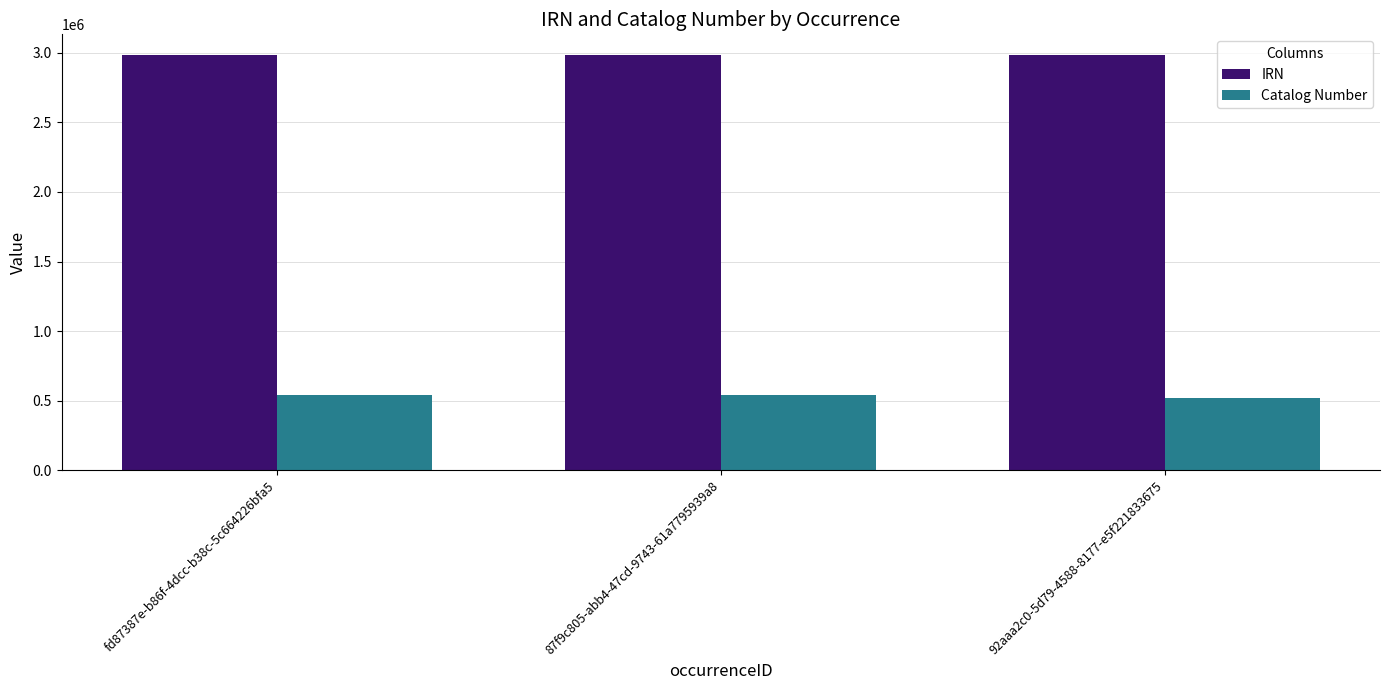

What is the maximum value shown in the chart?

2984350